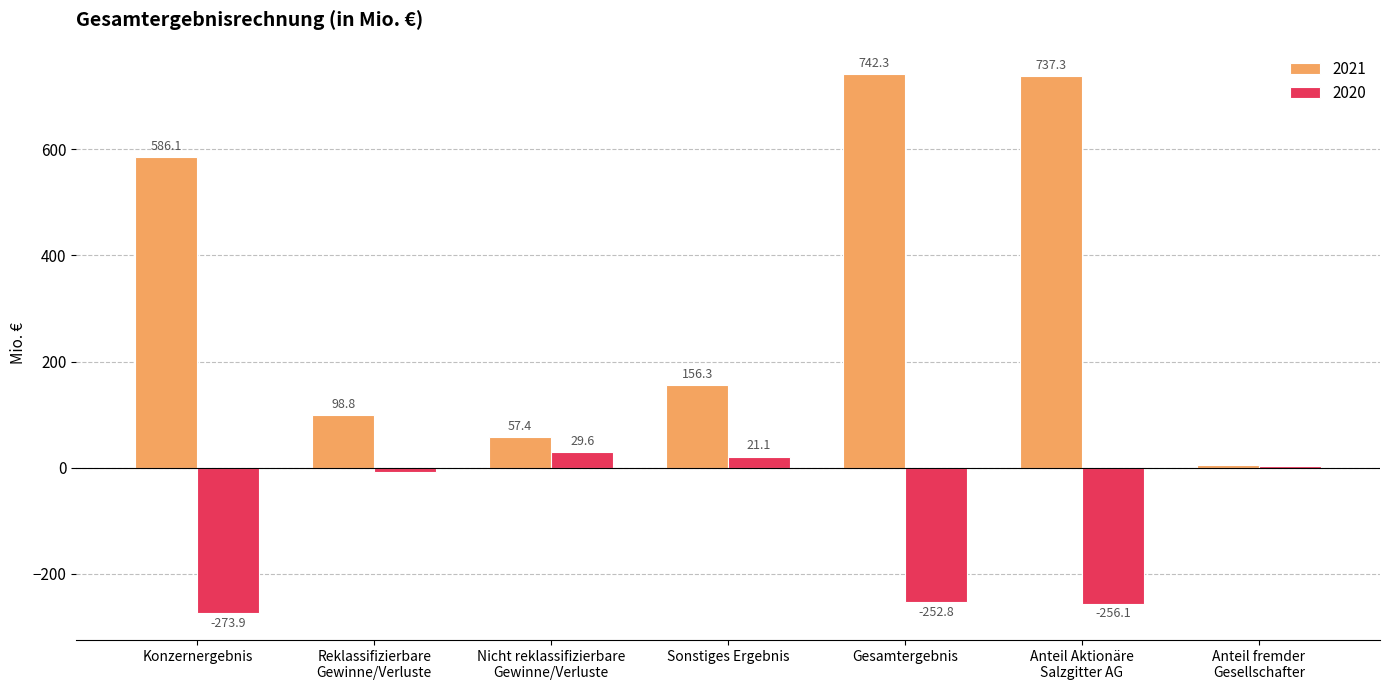

Which series has the largest total across all categories?

2021